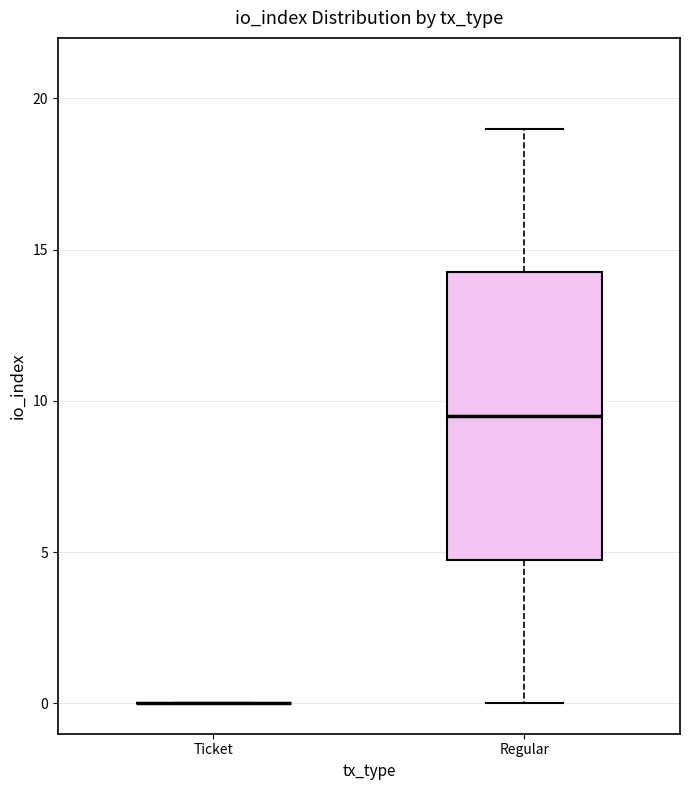

Reading left to right, read every box against the y-axis: the position of its median line, the range the box covers, and the ends of its whiskers. The values are not printed on the chart, so give them approximately, as read against the axis.

Ticket: box collapsed to a line at 0.0, whiskers 0.0 to 0.0
Regular: median 9.5, box 5.0 to 14.5, whiskers 0.0 to 19.0